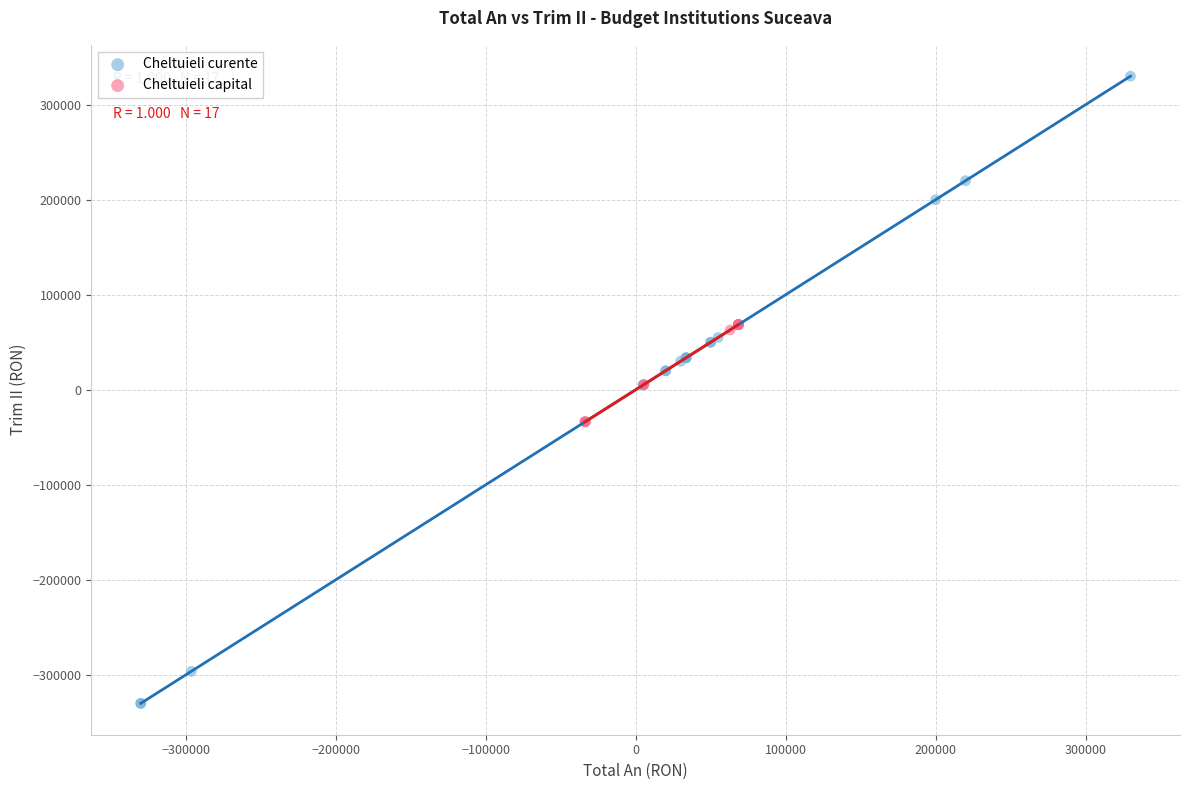

Which series contains the highest Y value?

Cheltuieli curente